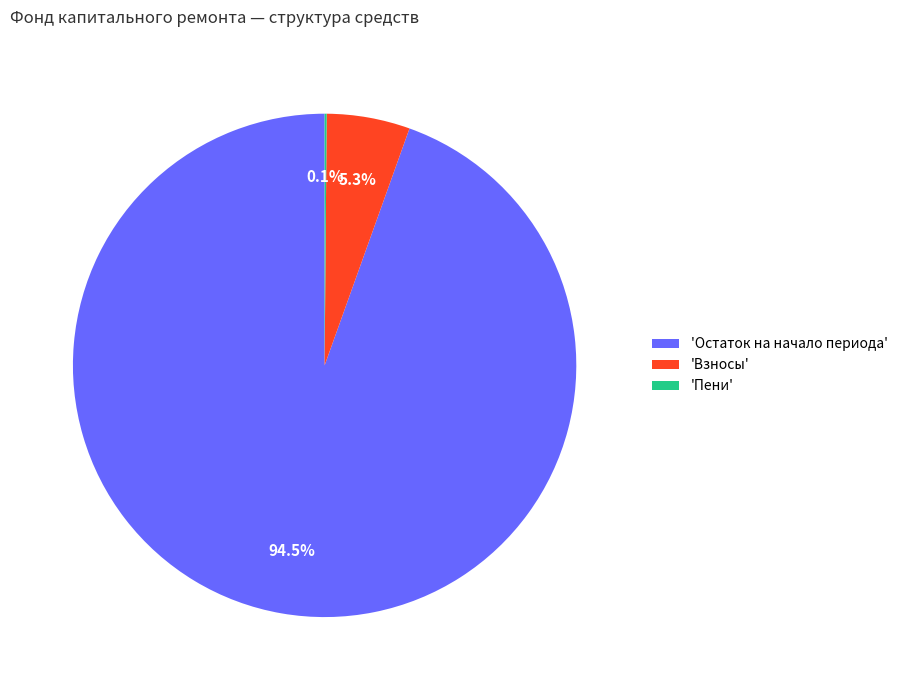

Combined, do 'Остаток на начало периода' and 'Взносы' account for over 50%?

Yes